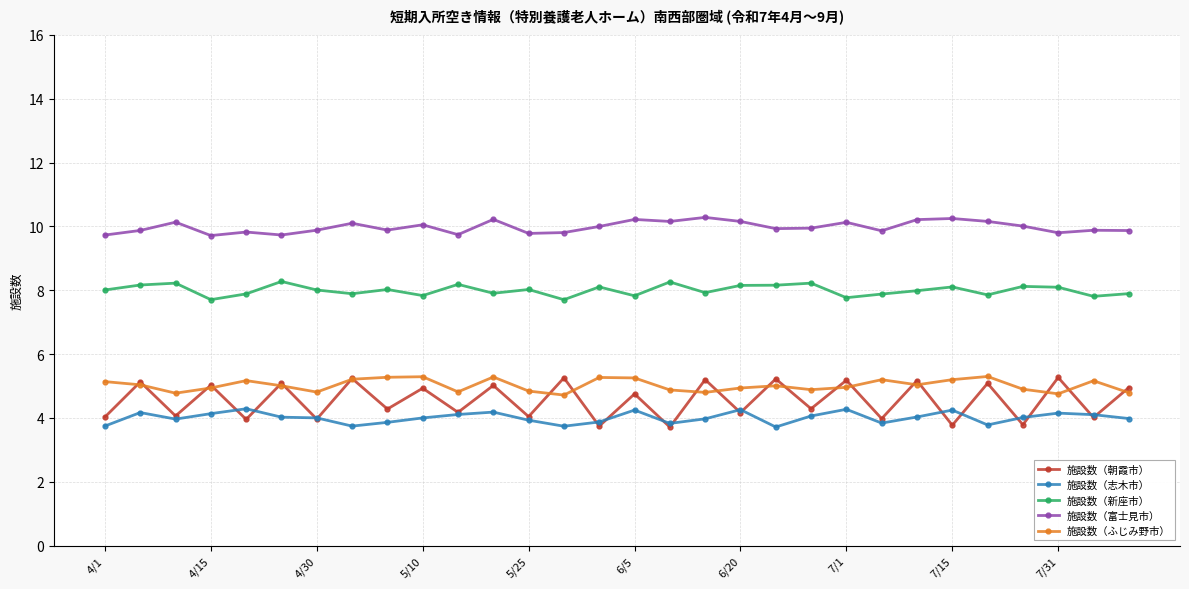

True or false: 施設数（富士見市） and 施設数（新座市） intersect in this chart.

False